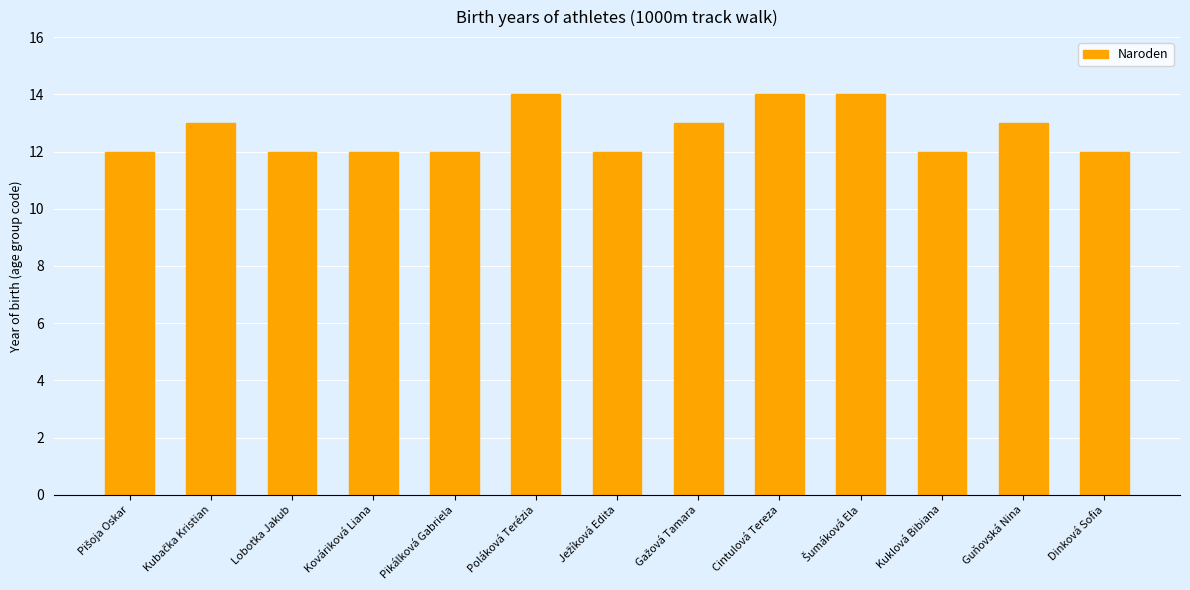

What is the sum of the values at Cintulová Tereza and Dinková Sofia?

26